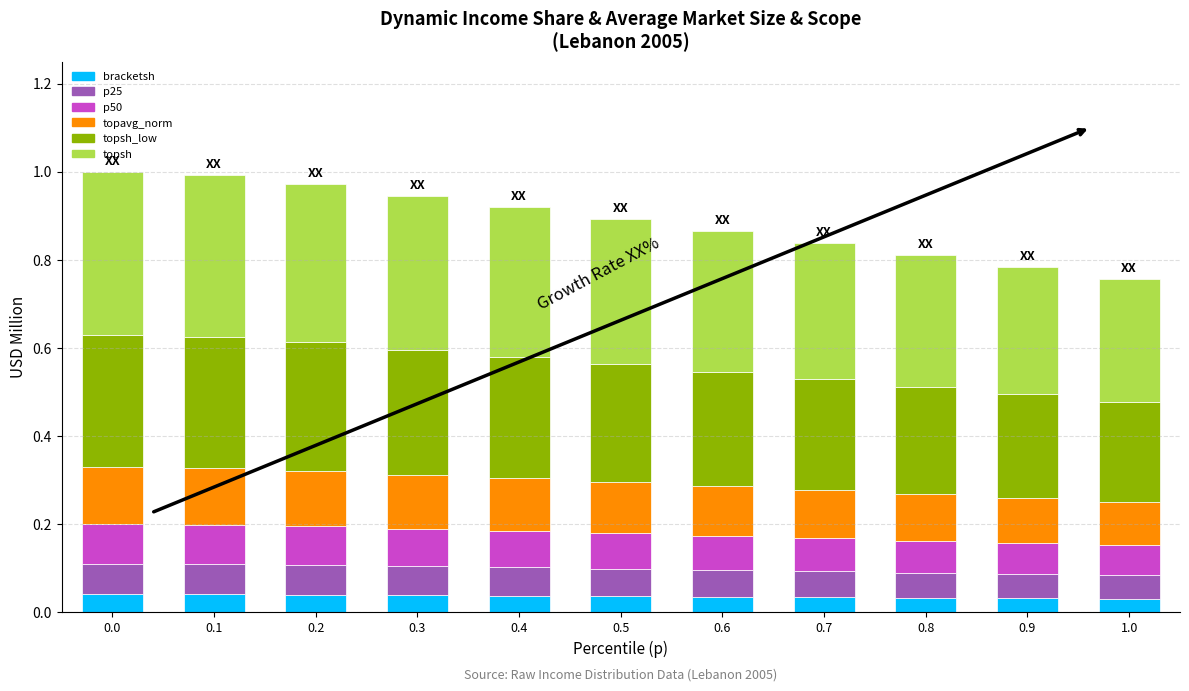

Count the bracketsh values in the range 0 to 1.

11